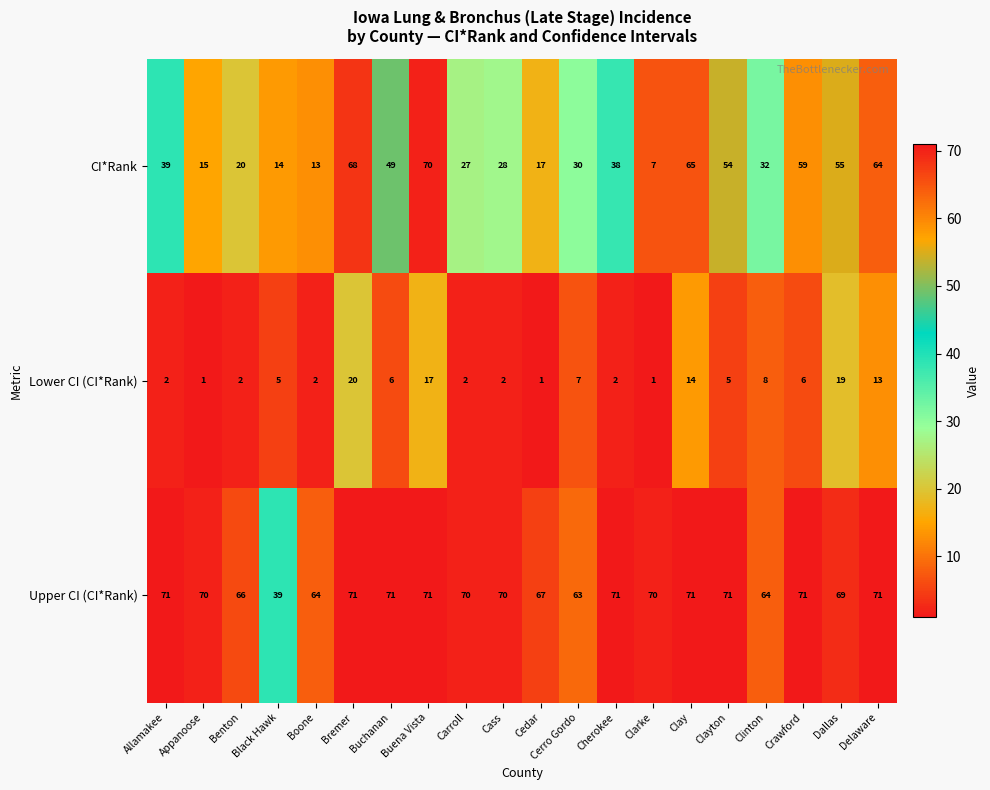

What value does the Upper CI (CI*Rank) series have at Benton?

66